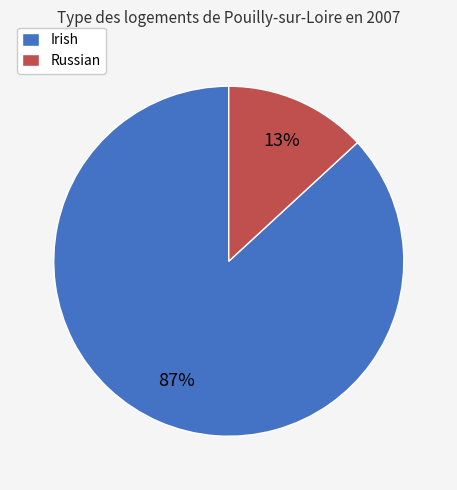

Combined, do Russian and Irish account for over 50%?

Yes